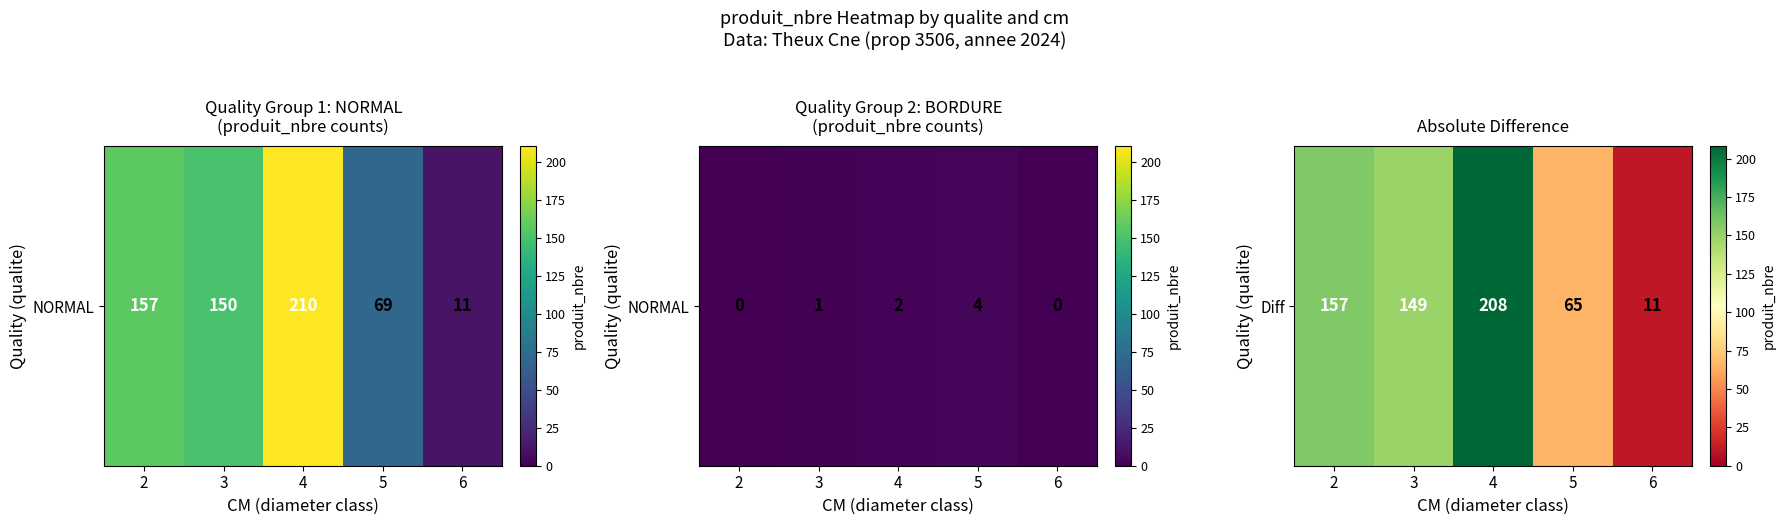

What is the ratio of the value at 3 to the value at 5?

2.3